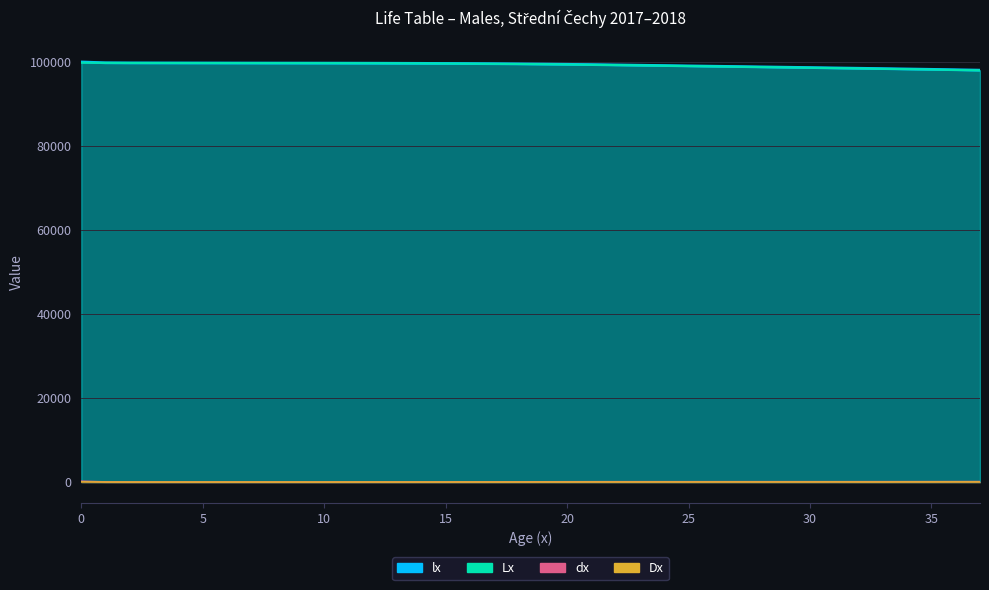

Rank the series at 4 from lowest to highest value.

Dx, dx, Lx, lx